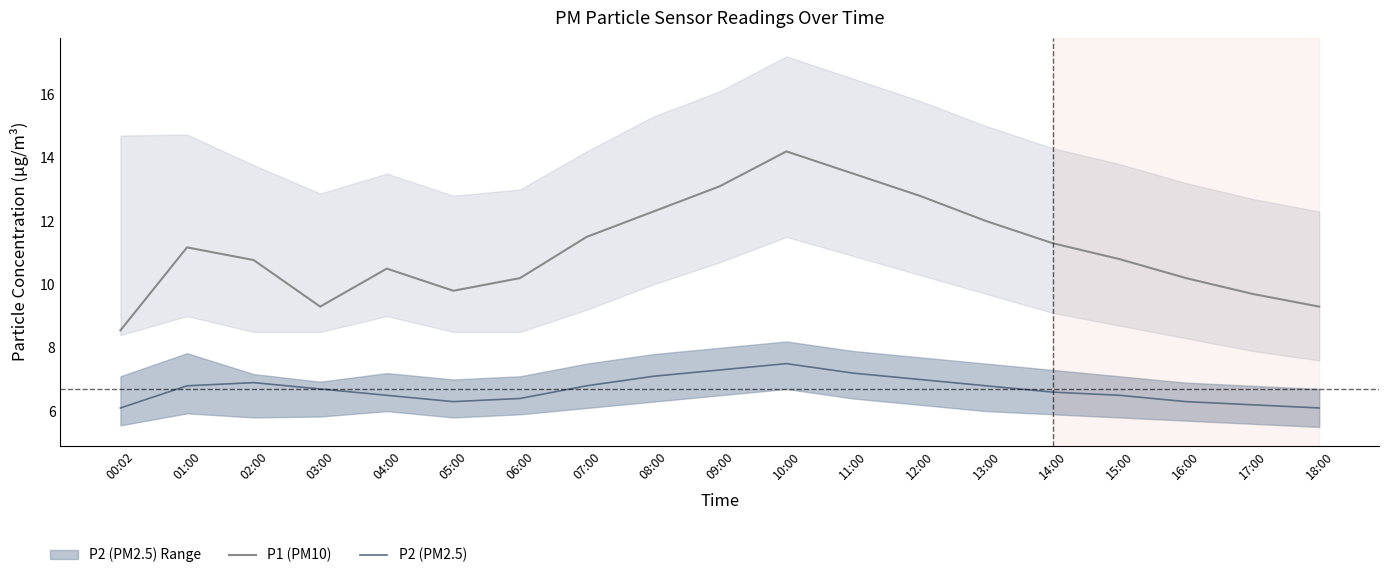

Does the chart have visible grid lines?

No